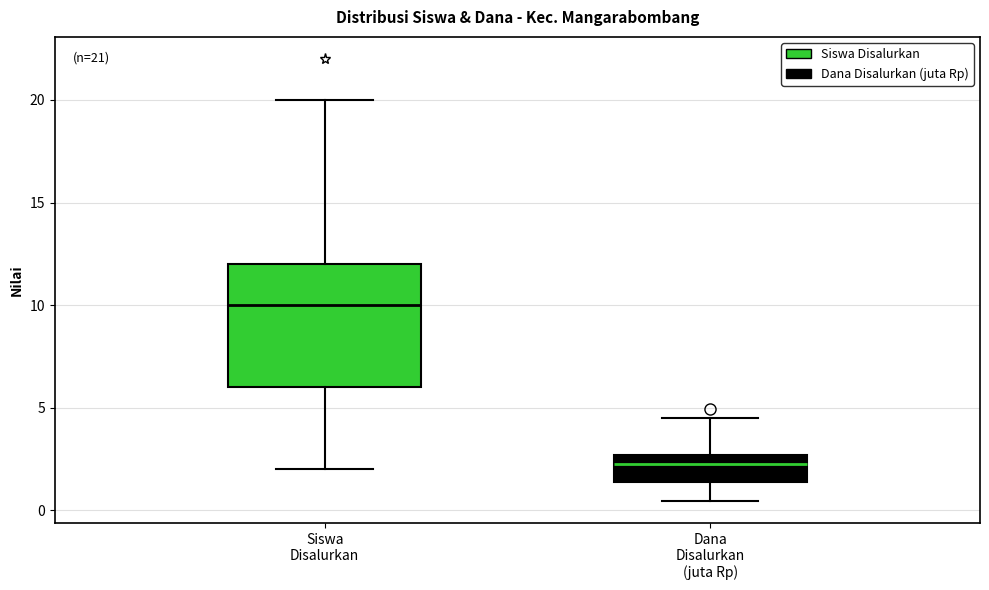

Which box has the highest median line?

Siswa Disalurkan